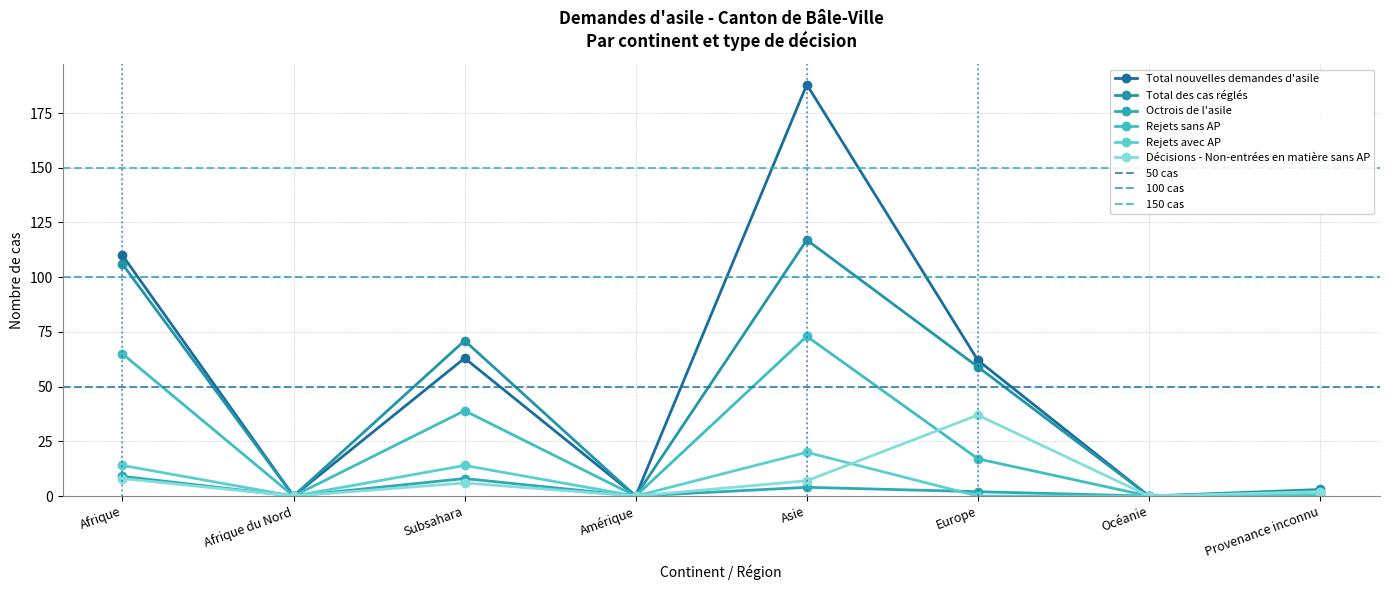

What is the difference between the highest and lowest values at Afrique?

102